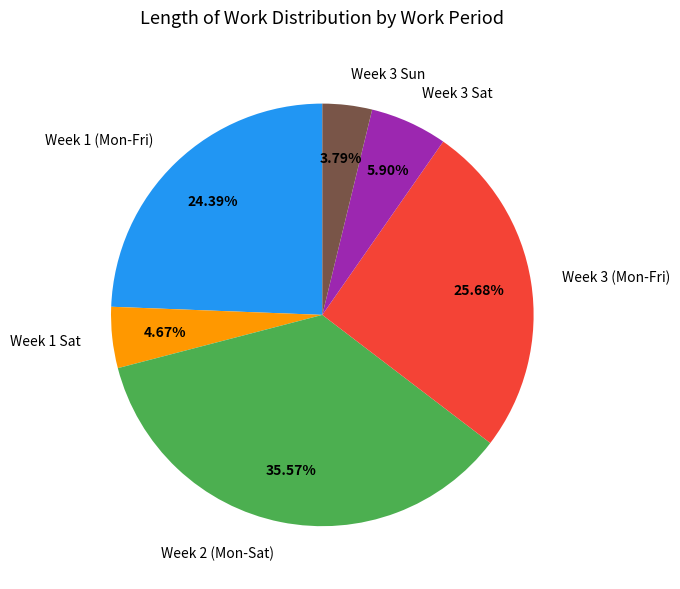

Which slice is the largest?

Week 2 (Mon-Sat)